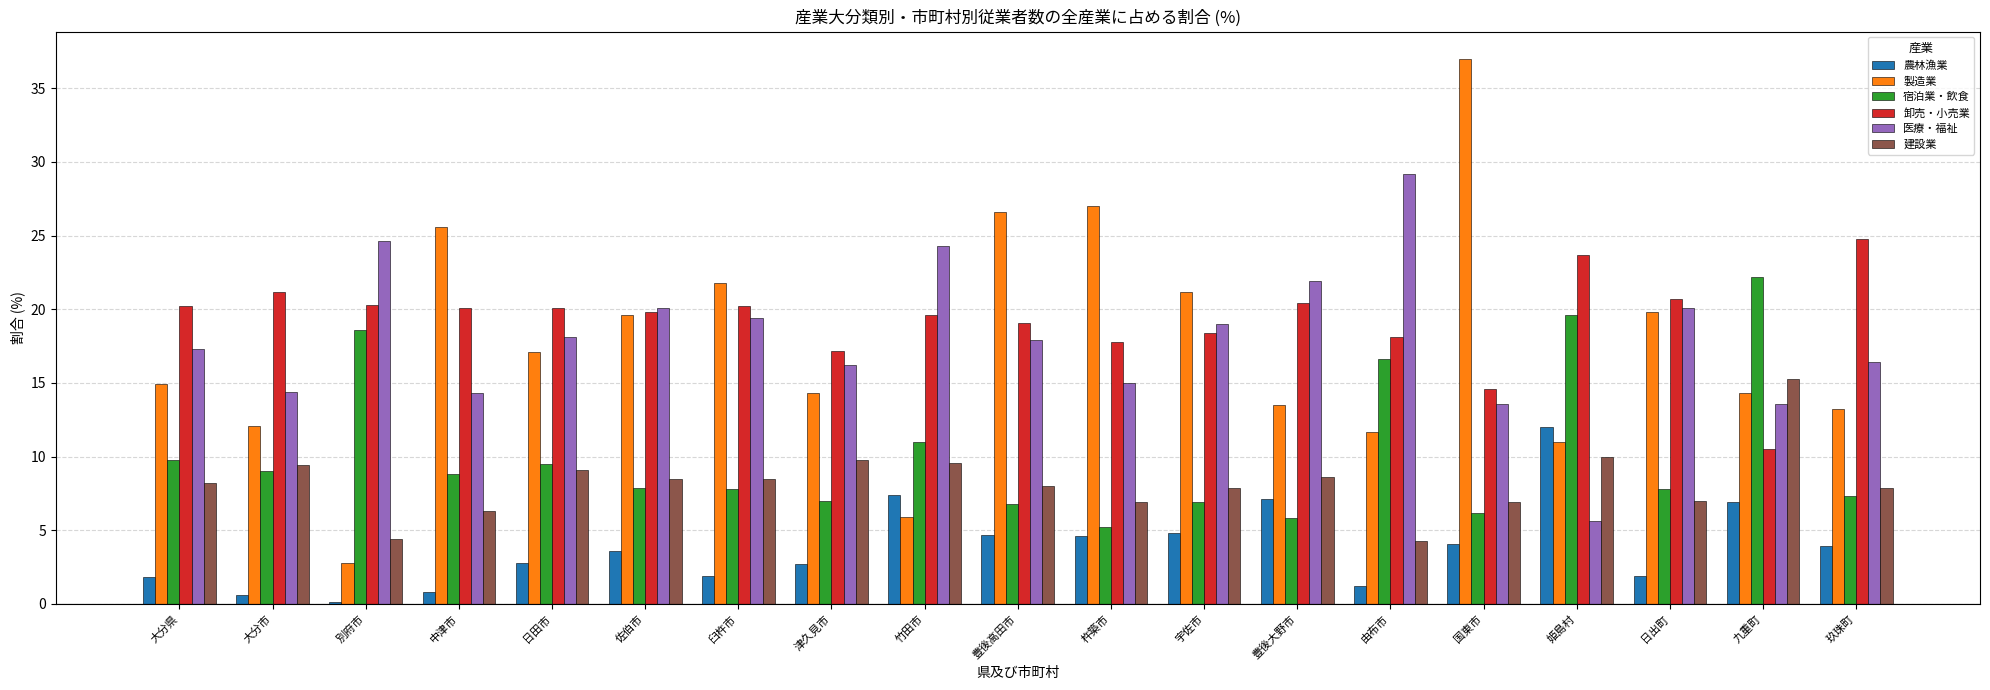

Count the number of data series in this chart.

6